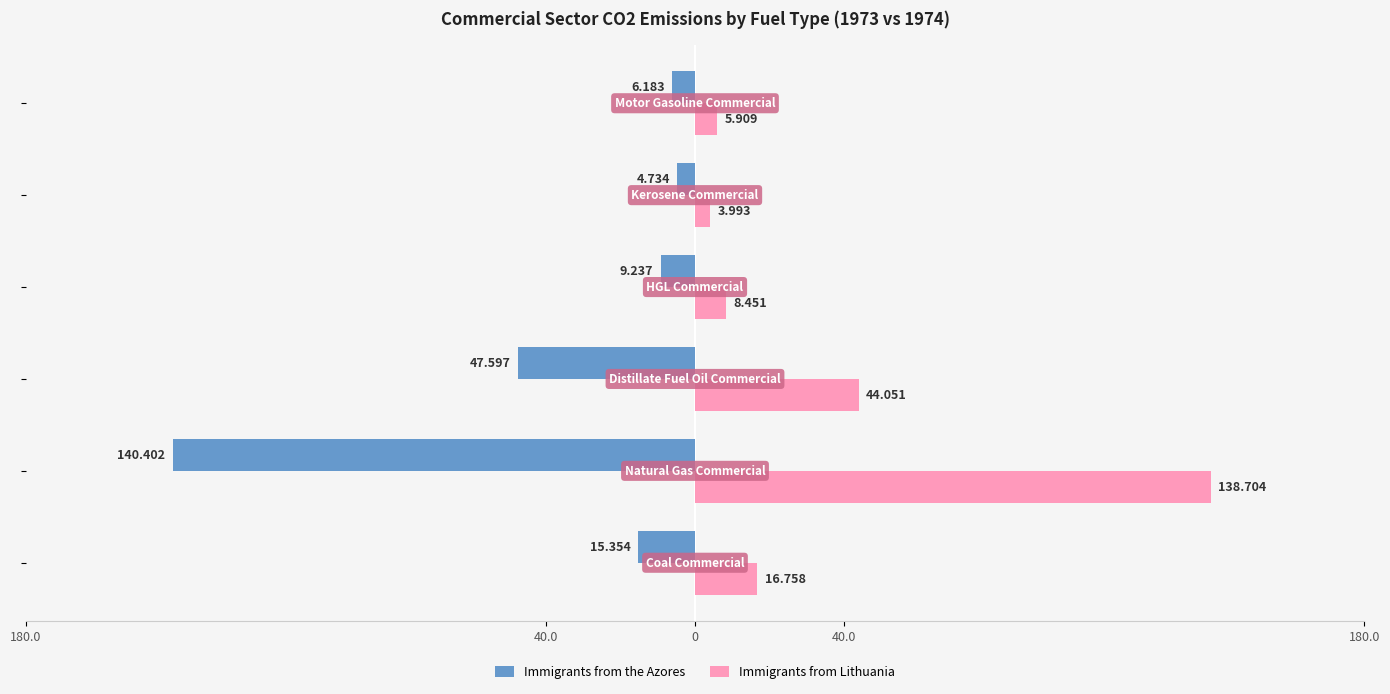

What are all the series names shown in the legend?

Immigrants from the Azores, Immigrants from Lithuania